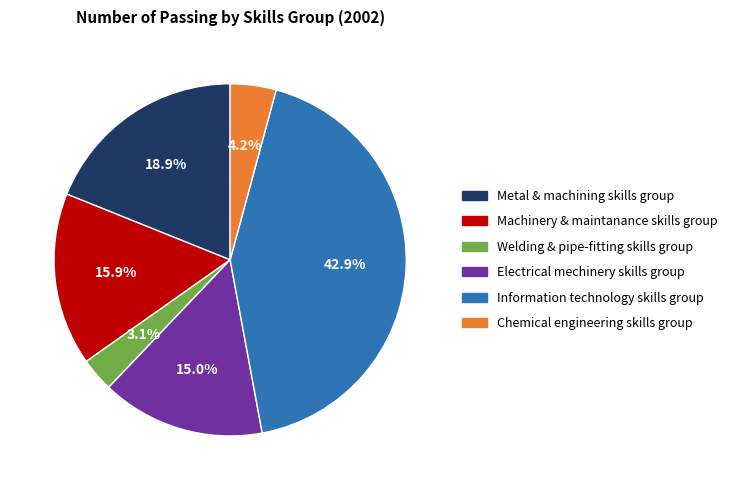

To the nearest percent, what is the difference between the largest and smallest slice percentages?

40%